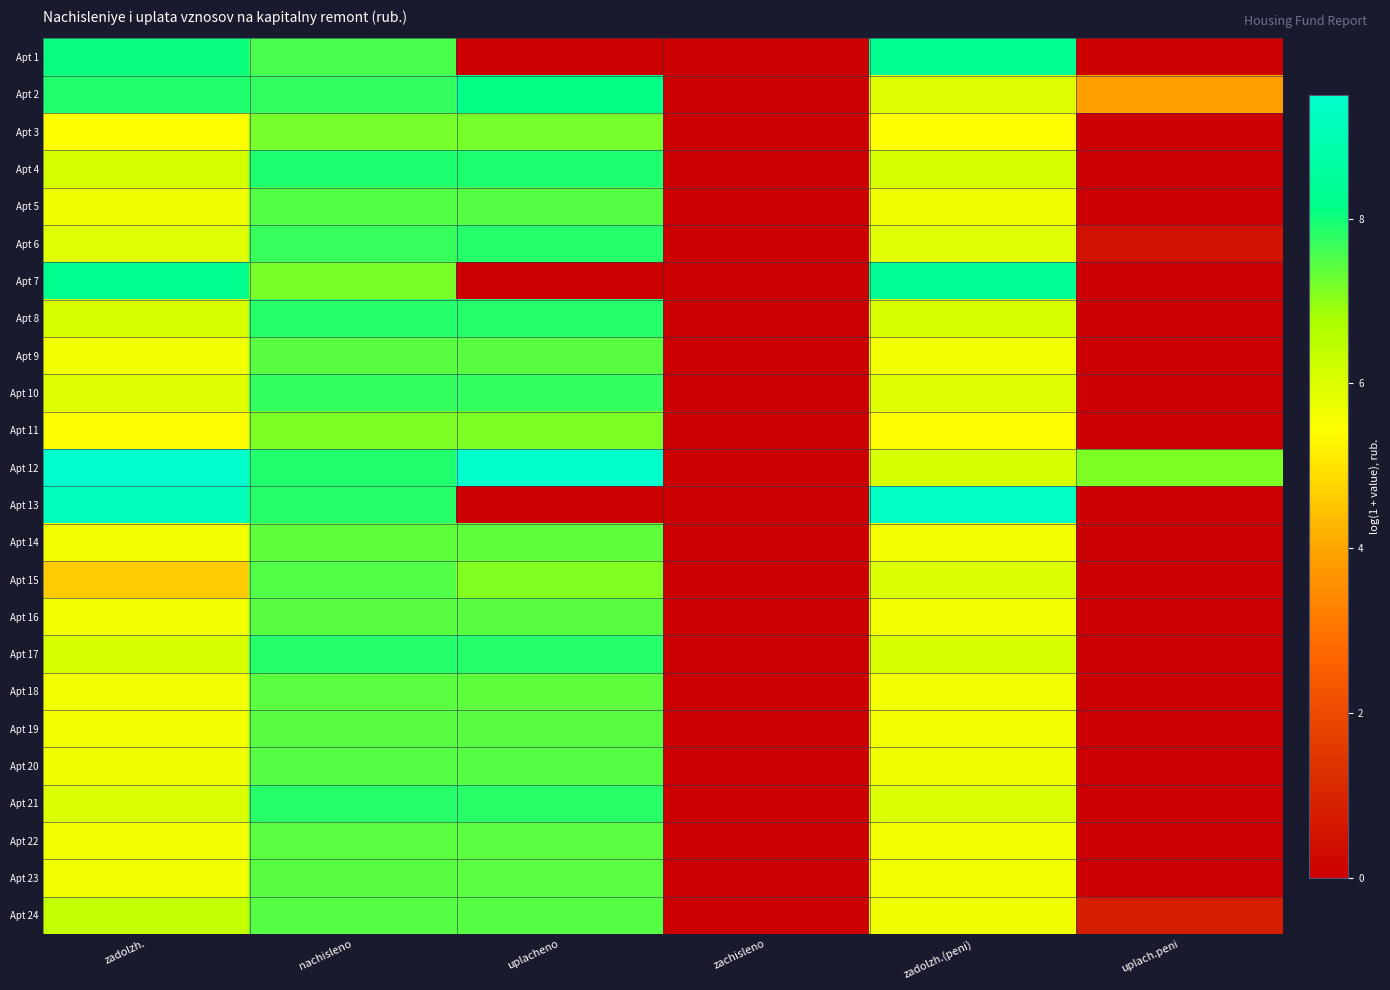

Reading right to left, extract all data points from this chart.

Apt 1: uplach.peni=0.0	zadolzh.(peni)=8.3	zachisleno=0.0	uplacheno=0.0	nachisleno=7.5	zadolzh.=8.0
Apt 2: uplach.peni=3.9	zadolzh.(peni)=5.9	zachisleno=0.0	uplacheno=8.1	nachisleno=7.7	zadolzh.=7.9
Apt 3: uplach.peni=0.0	zadolzh.(peni)=5.4	zachisleno=0.0	uplacheno=7.2	nachisleno=7.2	zadolzh.=5.4
Apt 4: uplach.peni=0.0	zadolzh.(peni)=6.1	zachisleno=0.0	uplacheno=7.9	nachisleno=7.9	zadolzh.=6.1
Apt 5: uplach.peni=0.0	zadolzh.(peni)=5.7	zachisleno=0.0	uplacheno=7.5	nachisleno=7.5	zadolzh.=5.7
Apt 6: uplach.peni=0.5	zadolzh.(peni)=5.9	zachisleno=0.0	uplacheno=7.8	nachisleno=7.7	zadolzh.=5.9
Apt 7: uplach.peni=0.0	zadolzh.(peni)=8.4	zachisleno=0.0	uplacheno=0.0	nachisleno=7.2	zadolzh.=8.2
Apt 8: uplach.peni=0.0	zadolzh.(peni)=6.1	zachisleno=0.0	uplacheno=7.8	nachisleno=7.8	zadolzh.=6.1
Apt 9: uplach.peni=0.0	zadolzh.(peni)=5.6	zachisleno=0.0	uplacheno=7.4	nachisleno=7.4	zadolzh.=5.6
Apt 10: uplach.peni=0.0	zadolzh.(peni)=5.9	zachisleno=0.0	uplacheno=7.7	nachisleno=7.7	zadolzh.=5.9
Apt 11: uplach.peni=0.0	zadolzh.(peni)=5.4	zachisleno=0.0	uplacheno=7.2	nachisleno=7.2	zadolzh.=5.4
Apt 12: uplach.peni=7.1	zadolzh.(peni)=6.1	zachisleno=0.0	uplacheno=9.5	nachisleno=7.9	zadolzh.=9.5
Apt 13: uplach.peni=0.0	zadolzh.(peni)=9.3	zachisleno=0.0	uplacheno=0.0	nachisleno=7.8	zadolzh.=9.2
Apt 14: uplach.peni=0.0	zadolzh.(peni)=5.6	zachisleno=0.0	uplacheno=7.4	nachisleno=7.4	zadolzh.=5.6
Apt 15: uplach.peni=0.0	zadolzh.(peni)=6.0	zachisleno=0.0	uplacheno=7.1	nachisleno=7.5	zadolzh.=4.6
Apt 16: uplach.peni=0.0	zadolzh.(peni)=5.6	zachisleno=0.0	uplacheno=7.4	nachisleno=7.4	zadolzh.=5.6
Apt 17: uplach.peni=0.0	zadolzh.(peni)=6.1	zachisleno=0.0	uplacheno=7.8	nachisleno=7.9	zadolzh.=6.1
Apt 18: uplach.peni=0.0	zadolzh.(peni)=5.6	zachisleno=0.0	uplacheno=7.4	nachisleno=7.4	zadolzh.=5.6
Apt 19: uplach.peni=0.0	zadolzh.(peni)=5.6	zachisleno=0.0	uplacheno=7.4	nachisleno=7.4	zadolzh.=5.6
Apt 20: uplach.peni=0.0	zadolzh.(peni)=5.7	zachisleno=0.0	uplacheno=7.4	nachisleno=7.5	zadolzh.=5.7
Apt 21: uplach.peni=0.0	zadolzh.(peni)=6.0	zachisleno=0.0	uplacheno=7.8	nachisleno=7.8	zadolzh.=6.0
Apt 22: uplach.peni=0.0	zadolzh.(peni)=5.6	zachisleno=0.0	uplacheno=7.4	nachisleno=7.4	zadolzh.=5.6
Apt 23: uplach.peni=0.0	zadolzh.(peni)=5.6	zachisleno=0.0	uplacheno=7.4	nachisleno=7.4	zadolzh.=5.6
Apt 24: uplach.peni=0.8	zadolzh.(peni)=5.7	zachisleno=0.0	uplacheno=7.4	nachisleno=7.5	zadolzh.=6.4